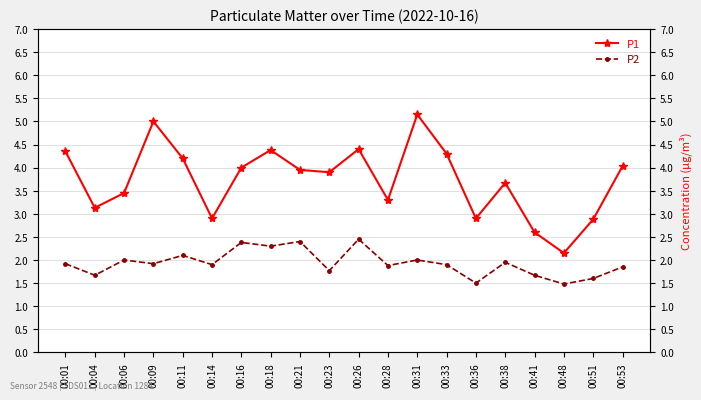

At 00:36, list the series in order from largest to smallest.

P1, P2